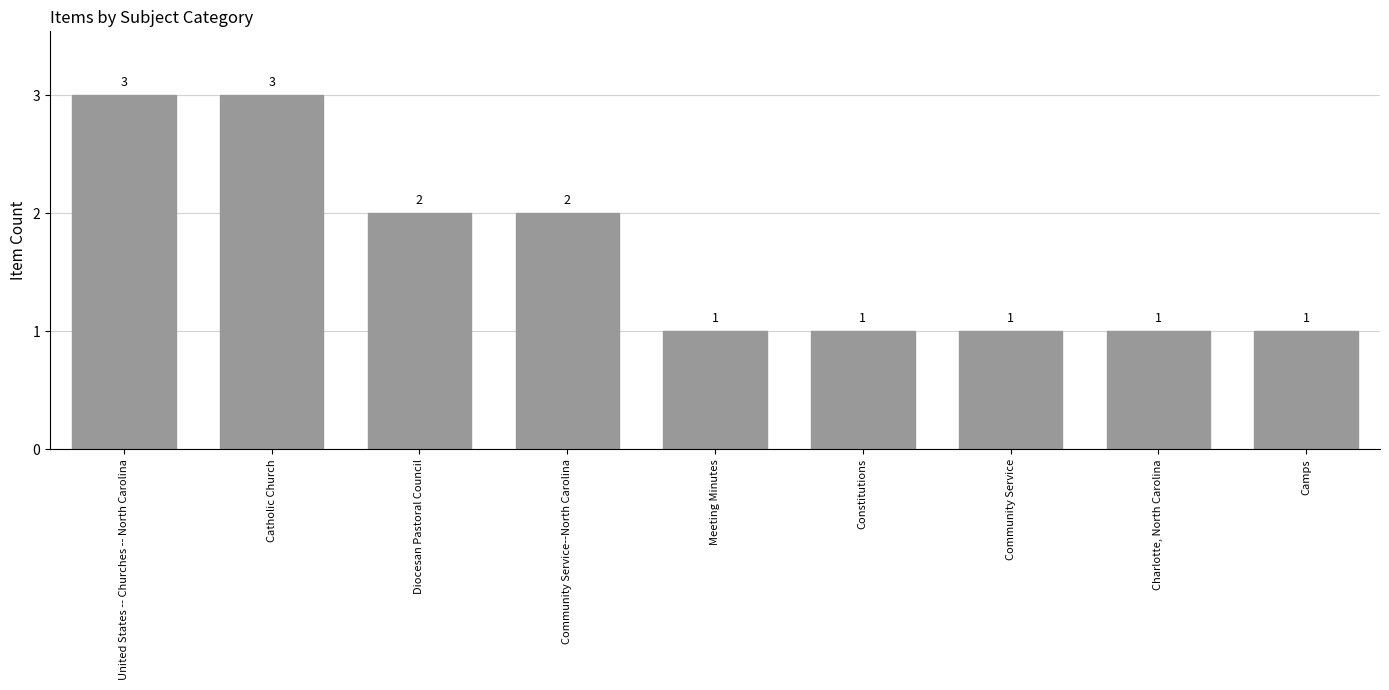

True or false: the data shows 2 at United States -- Churches -- North Carolina.

False